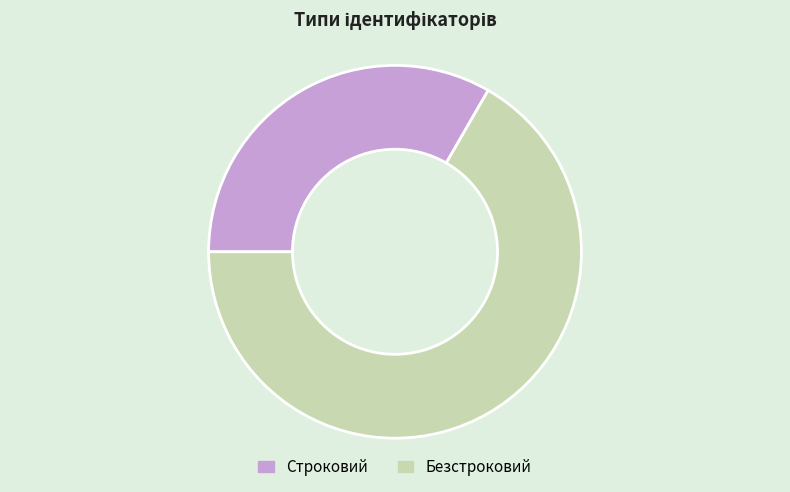

Does Строковий account for over 50% of the chart?

No